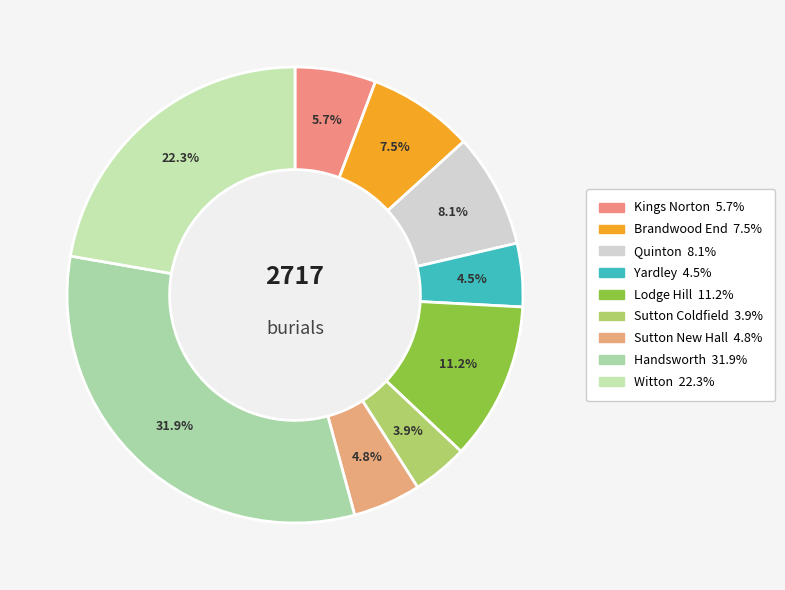

How many slices are in this pie chart?

9